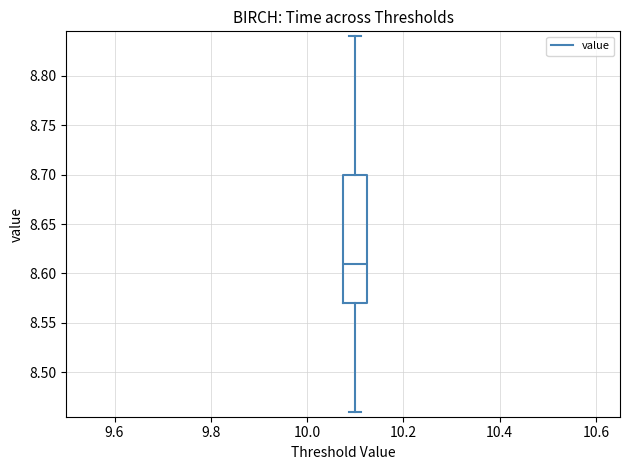

Transcribe this box plot: give where the median line is, the range the box spans, and where the two whiskers end, as read against the y-axis. The values are not printed on the chart, so give them approximately, as read against the axis.

median 8.61, box 8.57 to 8.70, whiskers 8.46 to 8.84